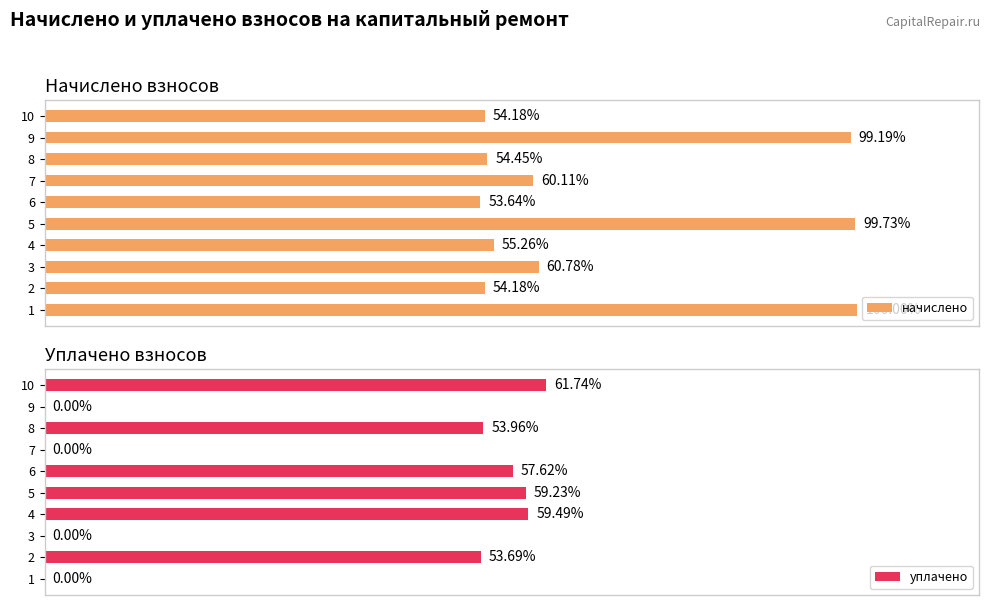

True or false: начислено has a value of 2279.0 at 4.

False